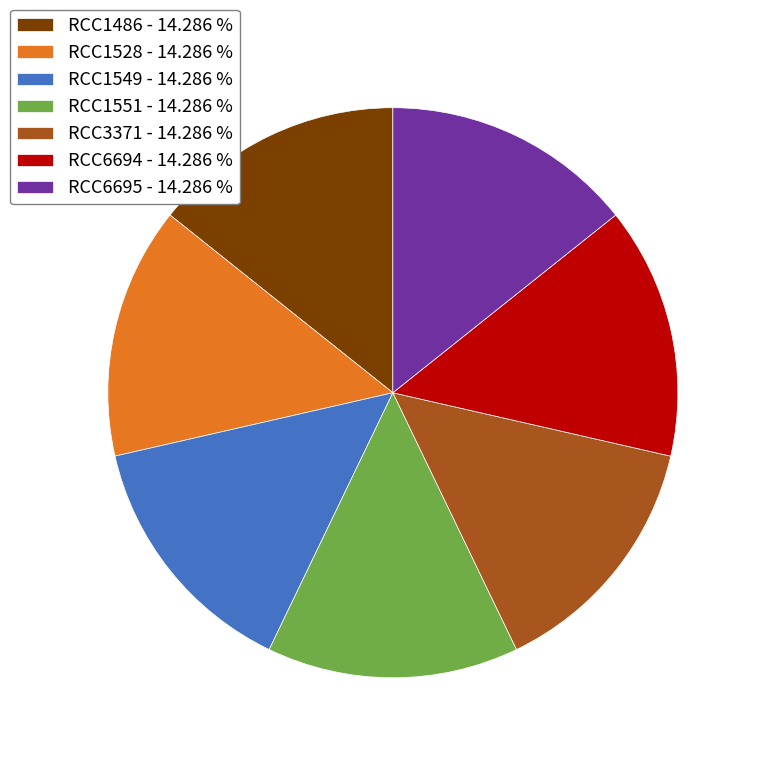

Is RCC3371 - 14.286 % the majority of the pie?

No